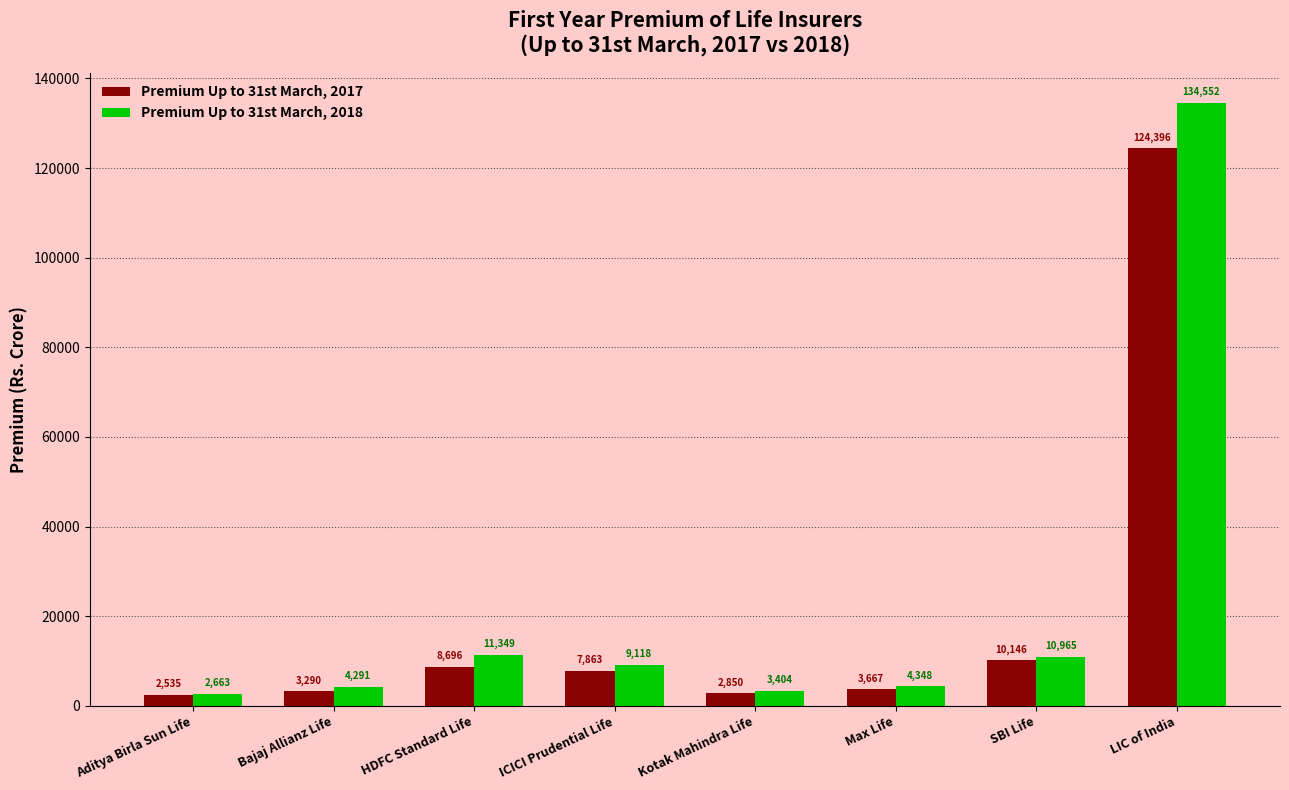

What are all the series names shown in the legend?

Premium Up to 31st March, 2017, Premium Up to 31st March, 2018